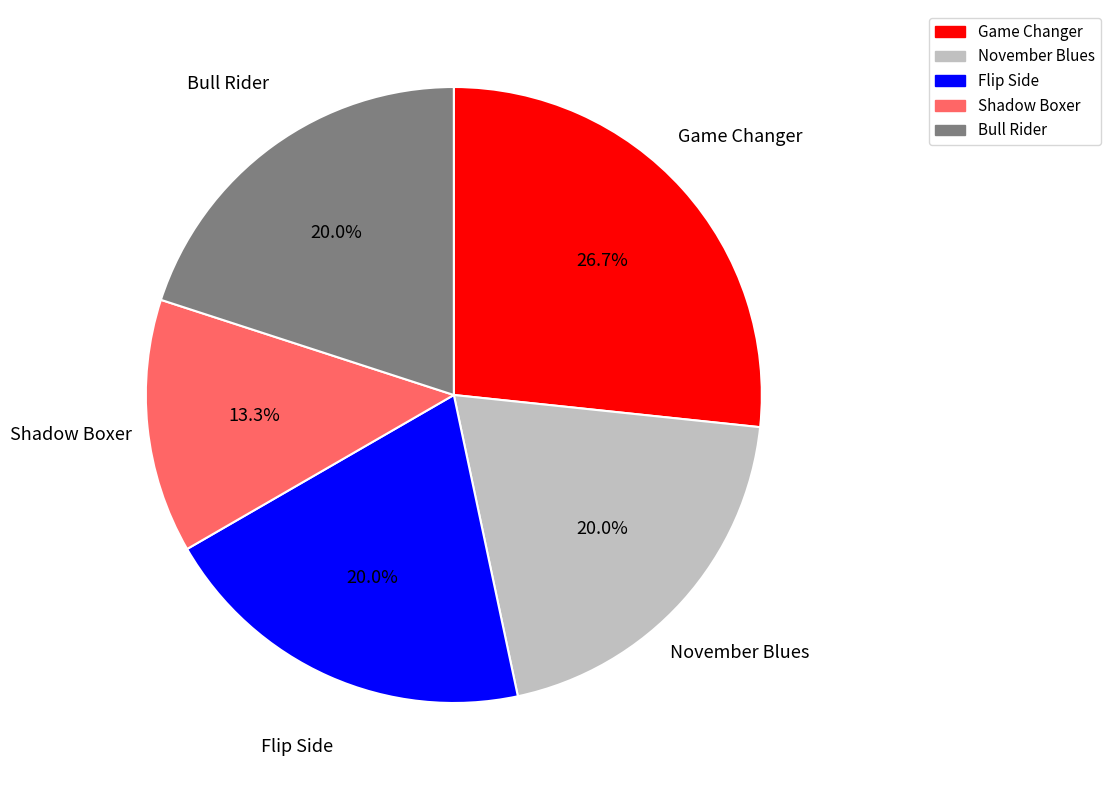

Which slice is the smallest?

Shadow Boxer